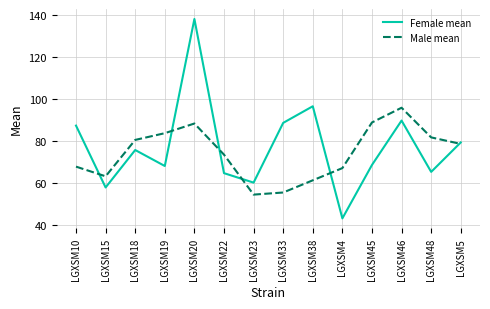

True or false: Female mean has more than 1 interior local peaks.

True